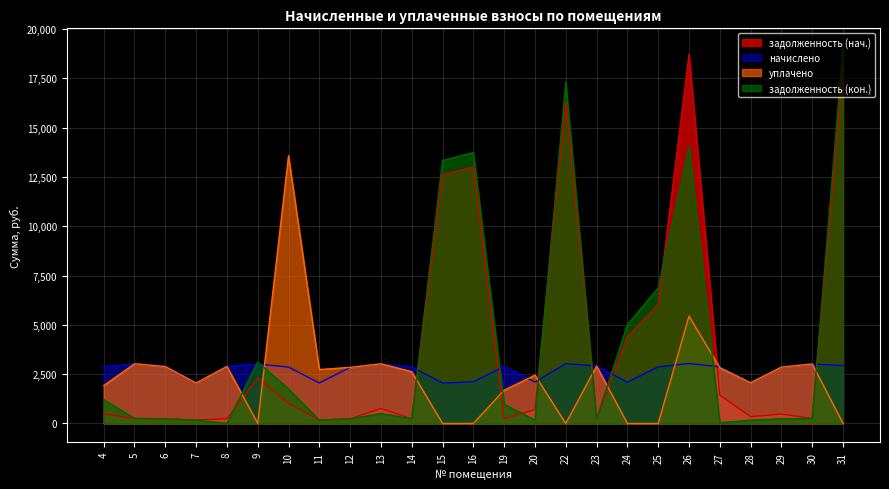

What is the approximate value of задолженность (кон.) at 24?

5007.1